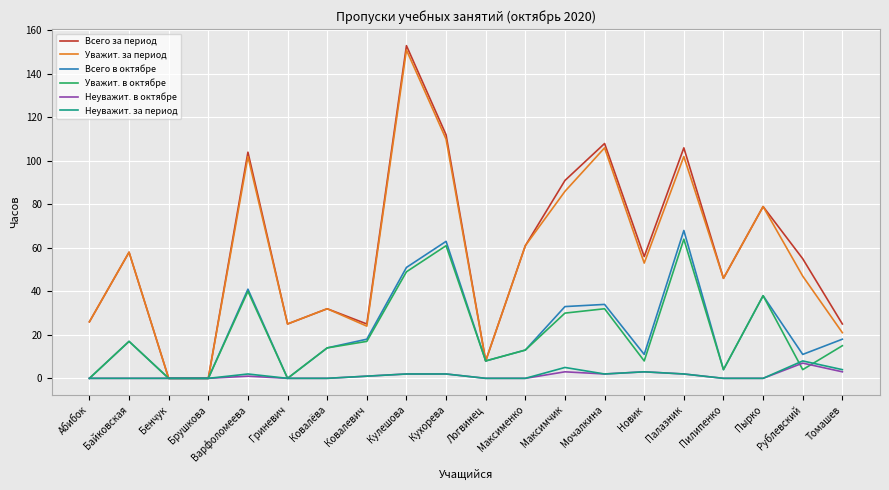

In Всего в октябре, how many points are higher than both neighbors (excluding endpoints)?

6